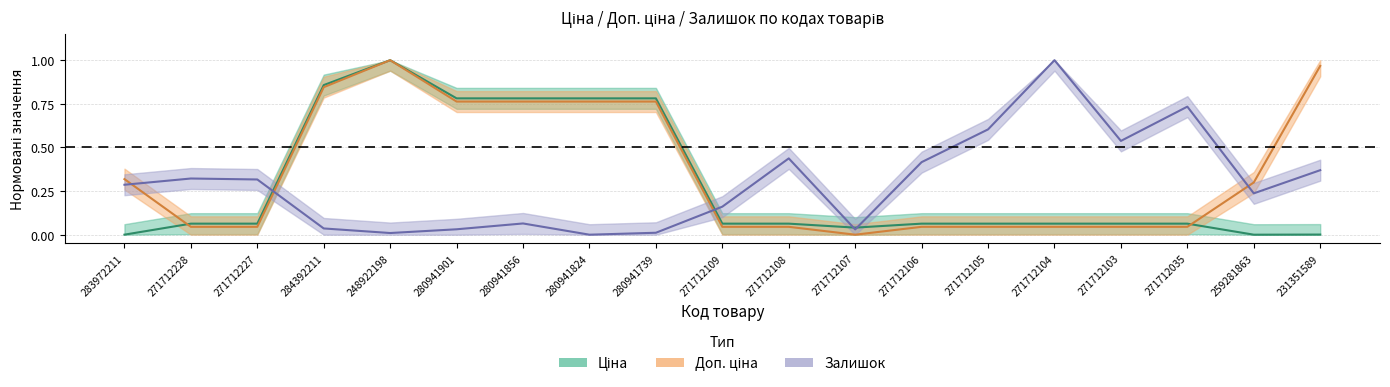

Between which two adjacent categories do Доп. ціна and Ціна first intersect?

283972211 and 271712228